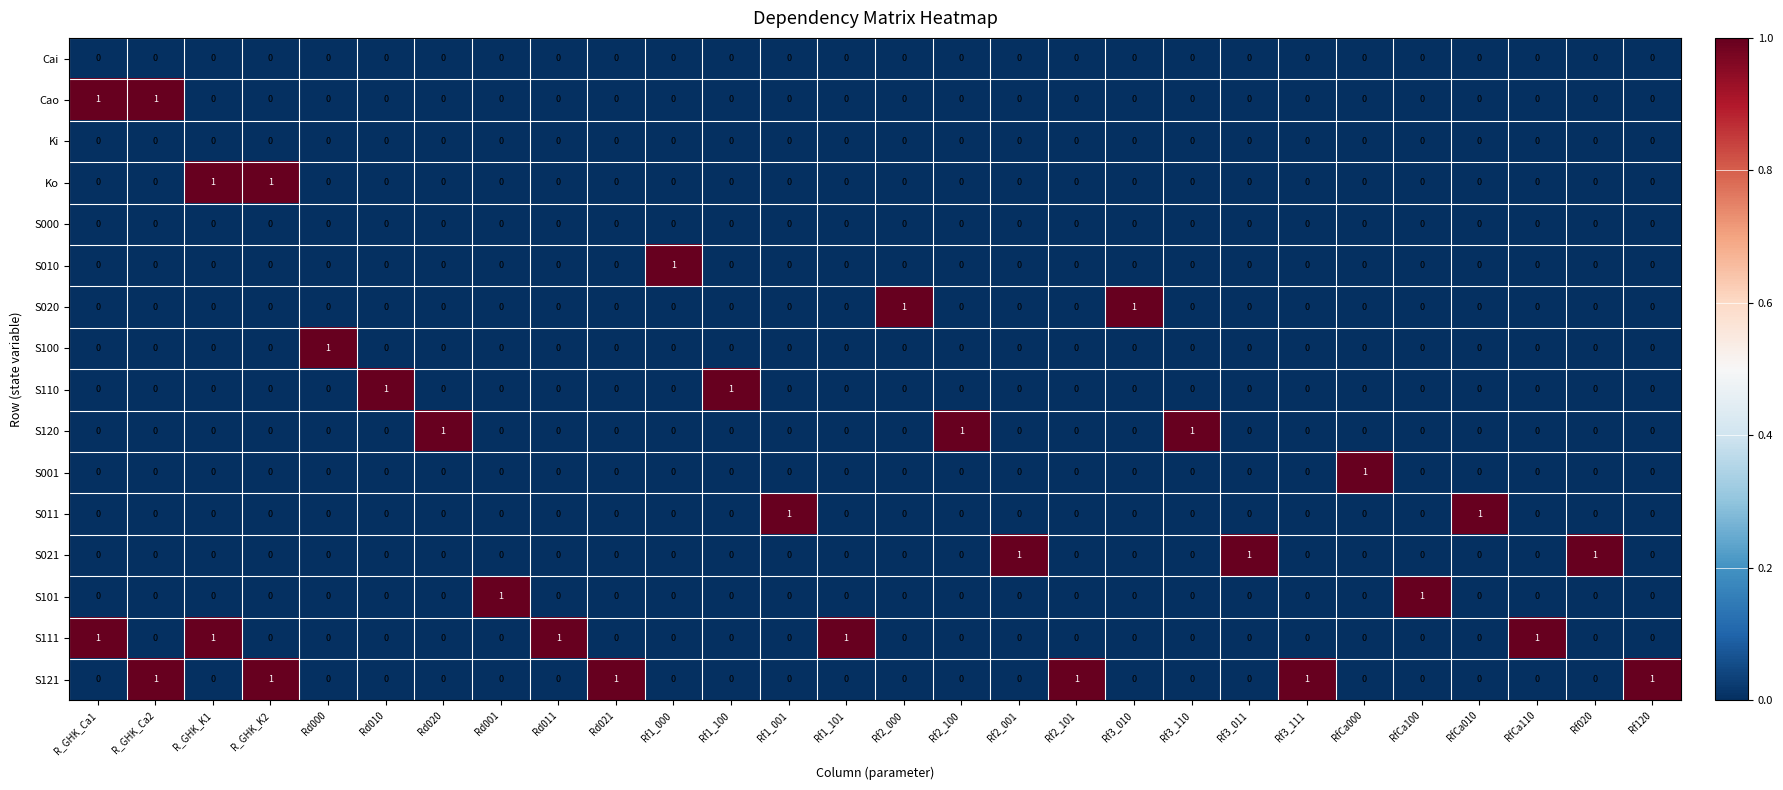

The S011 series shows 0 at Rd010. True or false?

True